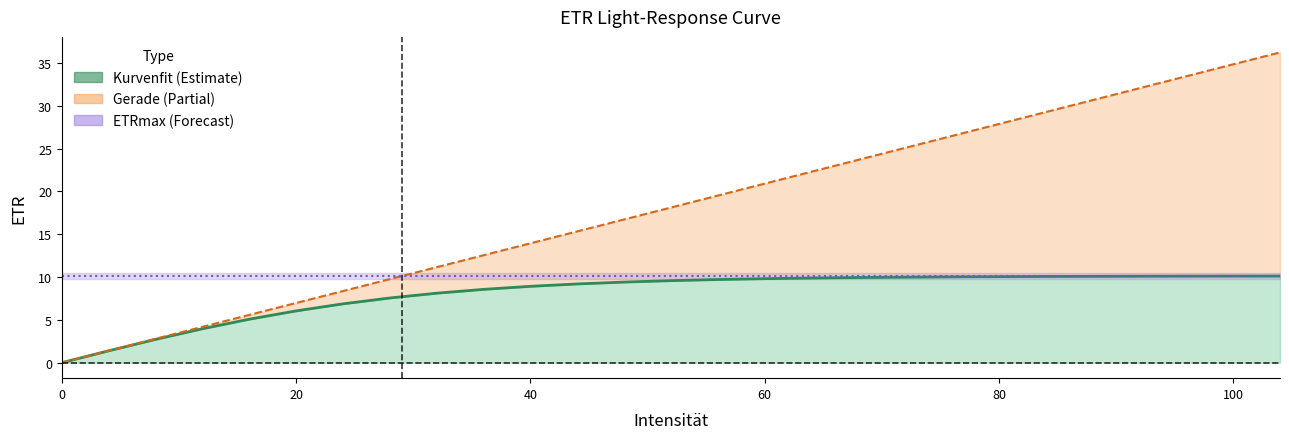

True or false: Kurvenfit and Gerade intersect in this chart.

False